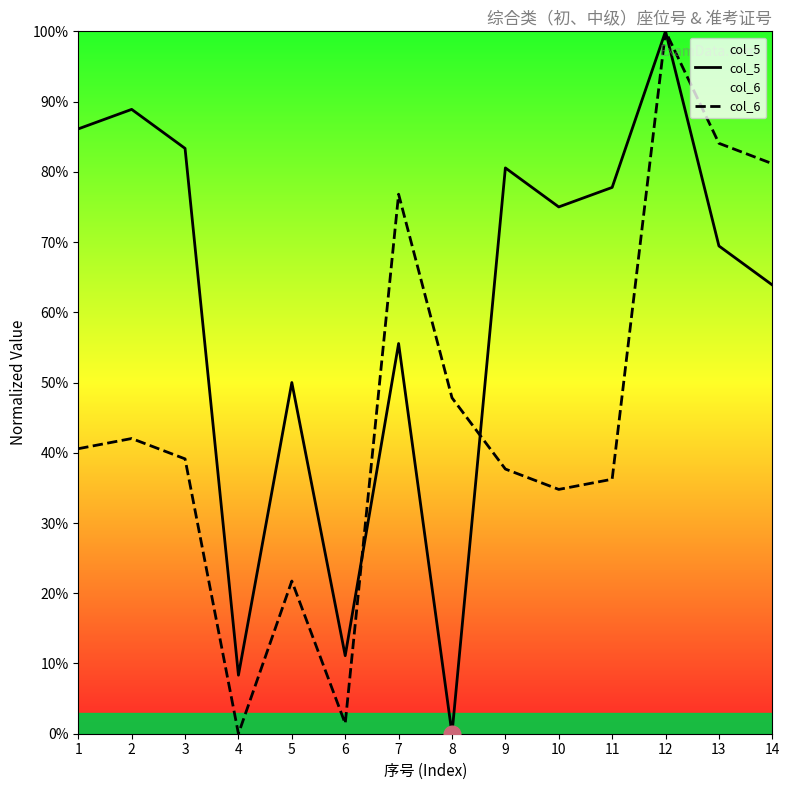

Is it true that col_6 equals 36.2 at 11?

True